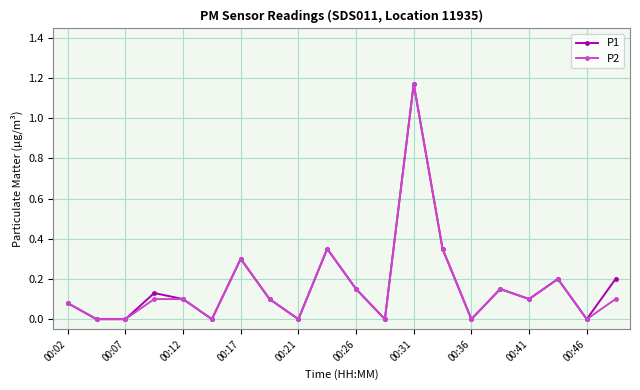

Is this an area chart (filled region under the line)?

No